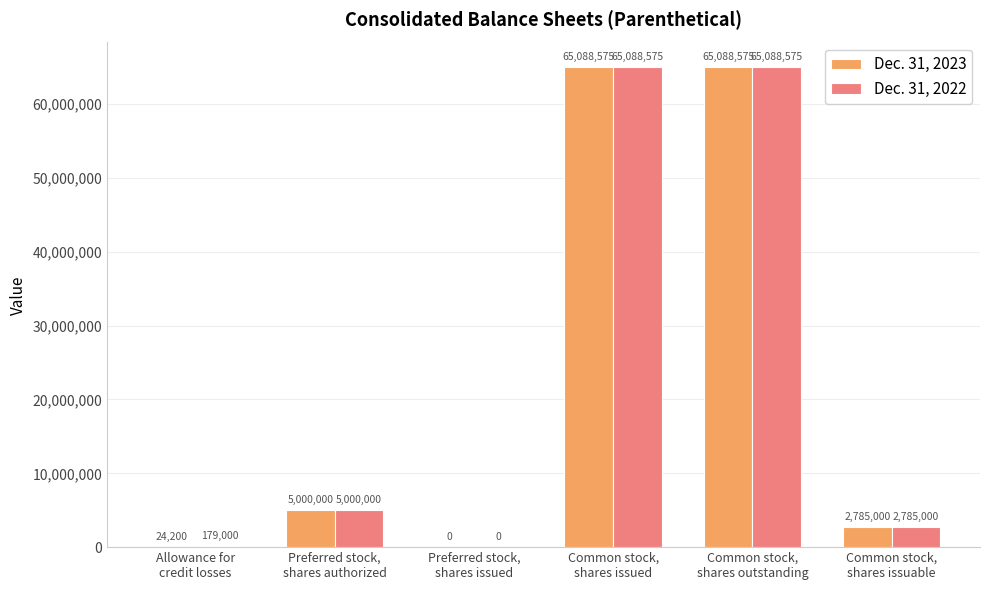

Reading left to right, list all the values displayed in this chart.

Dec. 31, 2023: 24200	5000000	0	65088575	65088575	2785000
Dec. 31, 2022: 179000	5000000	0	65088575	65088575	2785000